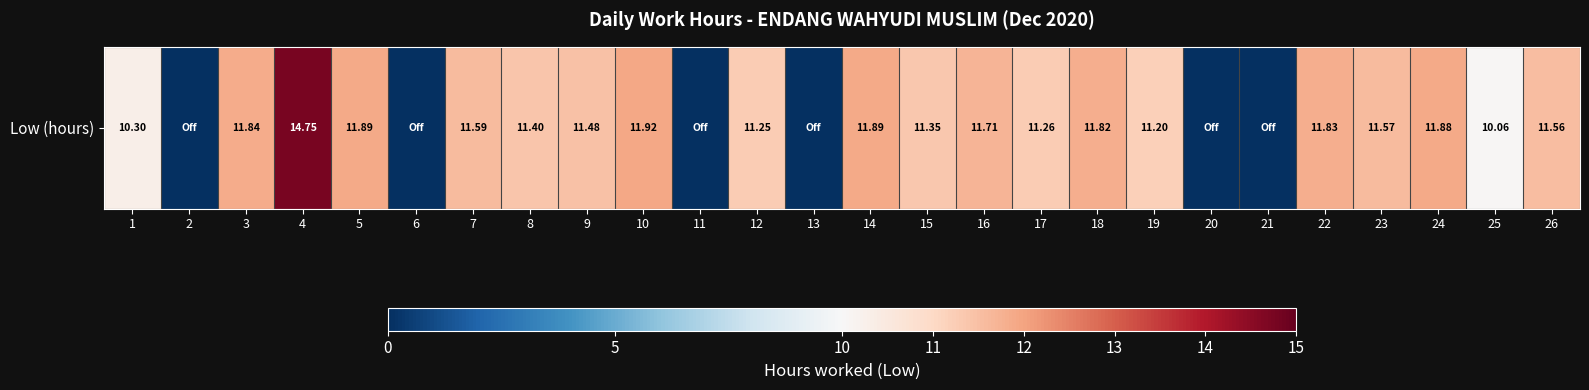

List the labels in order of value, largest first.

4, 10, 5, 14, 24, 3, 22, 18, 16, 7, 23, 26, 9, 8, 15, 17, 12, 19, 1, 25, 2, 6, 11, 13, 20, 21